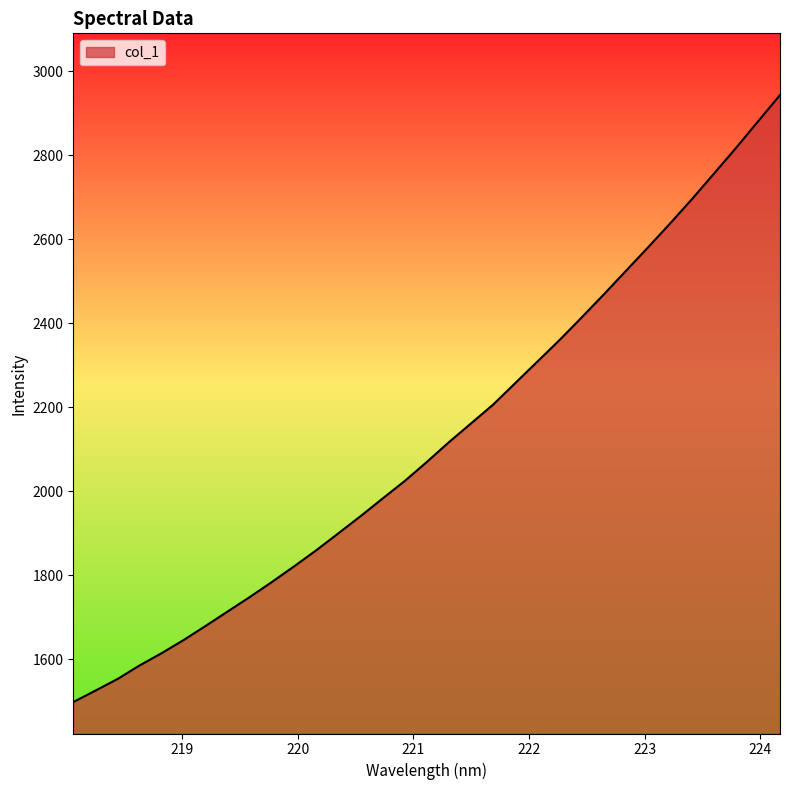

What is the difference between the maximum and minimum values?

1445.8